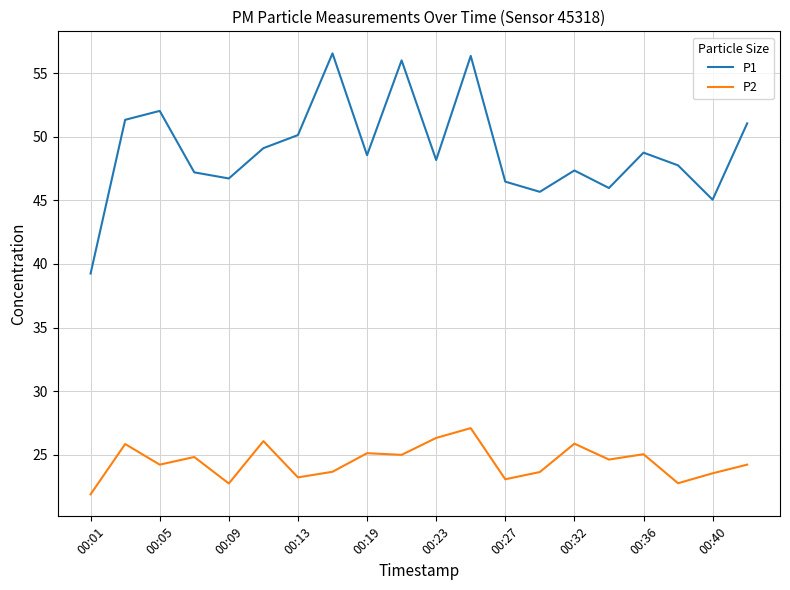

True or false: P1 and P2 intersect in this chart.

False